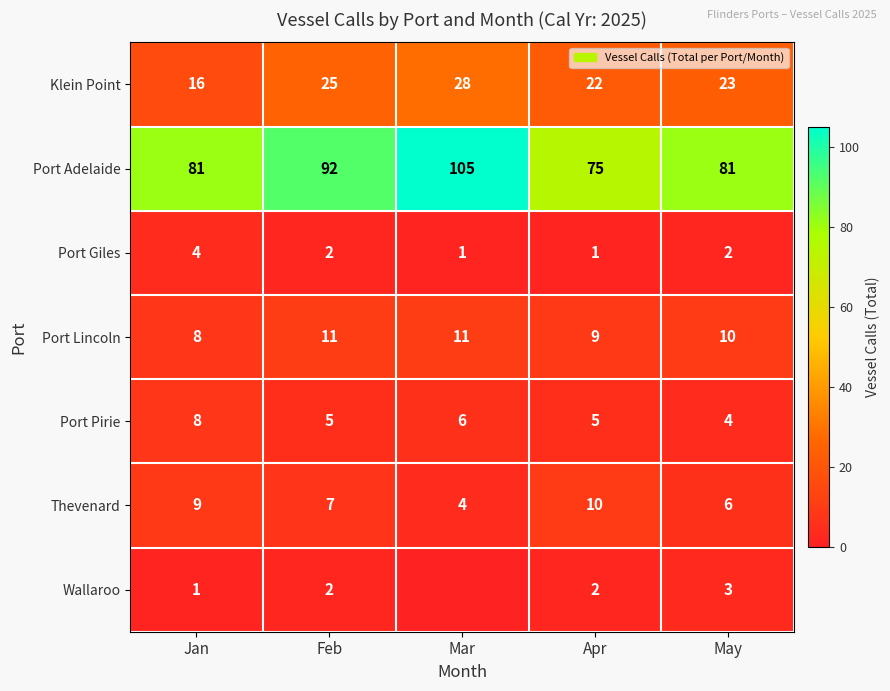

What is the difference between the highest and lowest values at Feb?

90